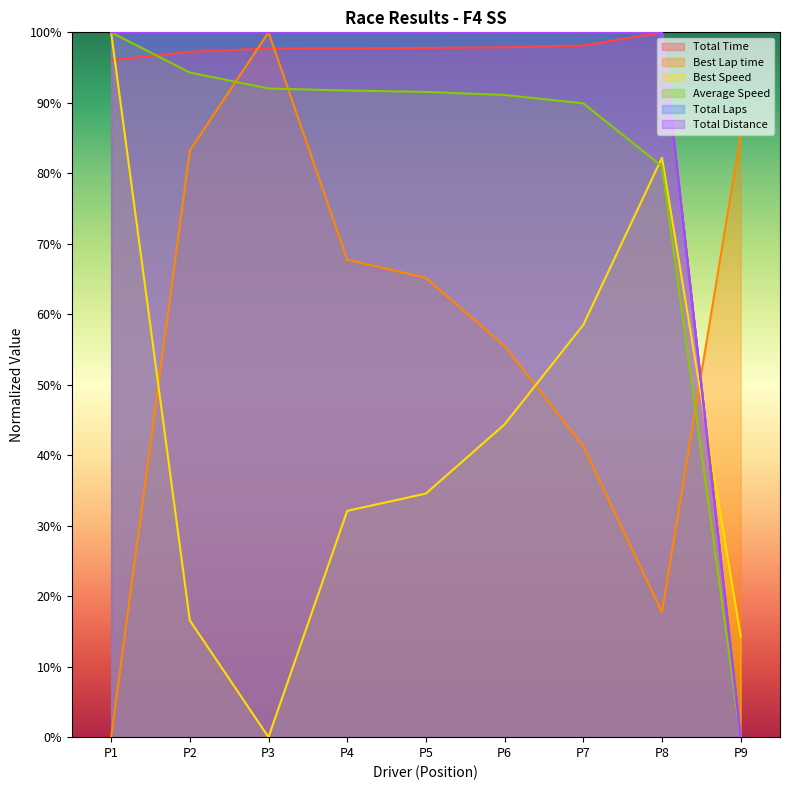

In Best Lap time, how many points are lower than both neighbors (excluding endpoints)?

1